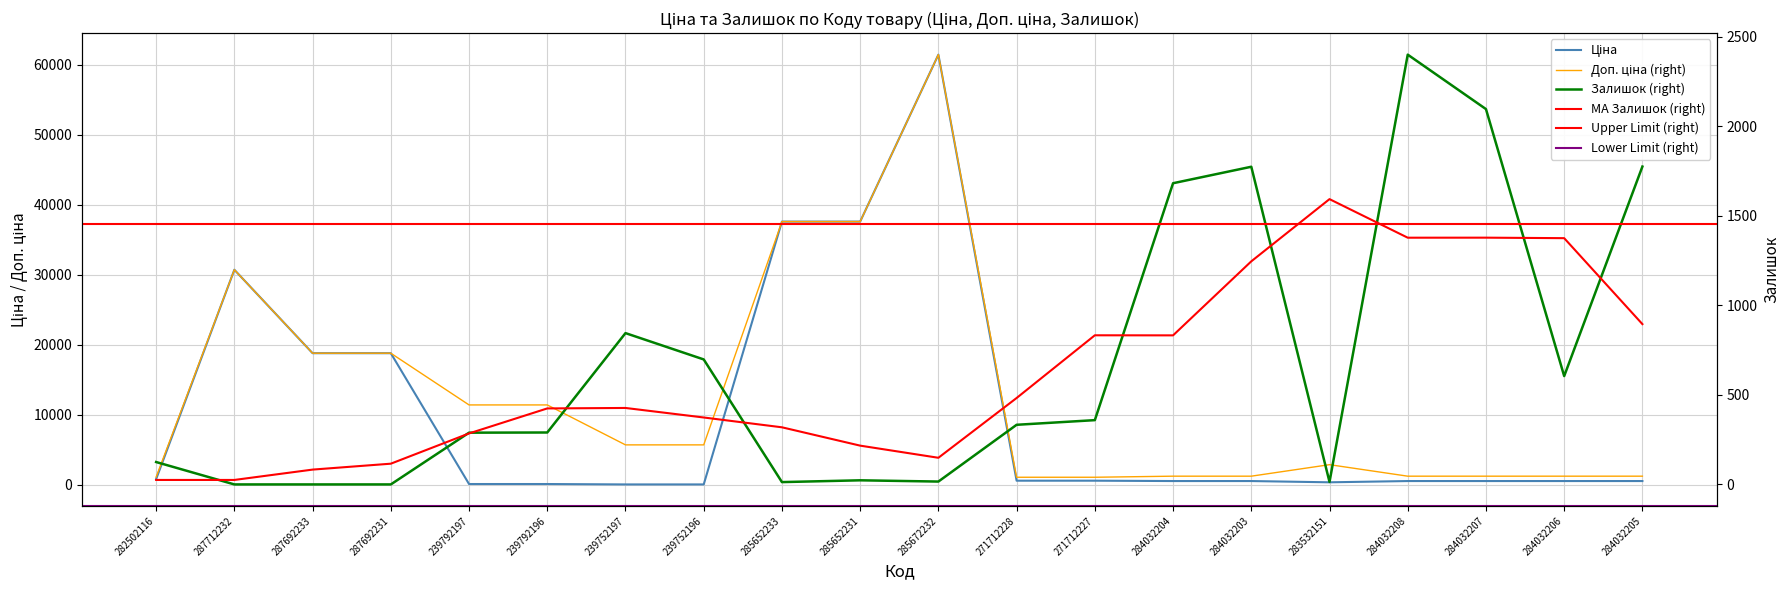

Reading left to right, list all the values displayed in this chart.

Ціна: 282502116=818.5	287712232=30717.1	287692233=18796.8	287692231=18796.8	239792197=114.1	239792196=114.1	239752197=57.0	239752196=57.0	285652233=37593.6	285652231=37593.6	285672232=61434.3	271712228=589.9	271712227=589.9	284032204=539.0	284032203=539.0	283532151=359.9	284032208=539.0	284032207=539.0	284032206=539.0	284032205=539.0
Доп. ціна: 282502116=1109.2	287712232=30717.1	287692233=18796.8	287692231=18796.8	239792197=11410.0	239792196=11410.0	239752197=5705.0	239752196=5705.0	285652233=37593.6	285652231=37593.6	285672232=61434.3	271712228=1081.7	271712227=1081.7	284032204=1235.4	284032203=1235.4	283532151=2878.8	284032208=1235.4	284032207=1235.4	284032206=1235.4	284032205=1235.4
Залишок: 282502116=125.0	287712232=0.0	287692233=0.0	287692231=0.0	239792197=289.0	239792196=290.0	239752197=845.0	239752196=698.0	285652233=13.0	285652231=23.0	285672232=16.0	271712228=333.0	271712227=359.0	284032204=1682.0	284032203=1774.0	283532151=14.0	284032208=2400.0	284032207=2096.0	284032206=605.0	284032205=1775.0